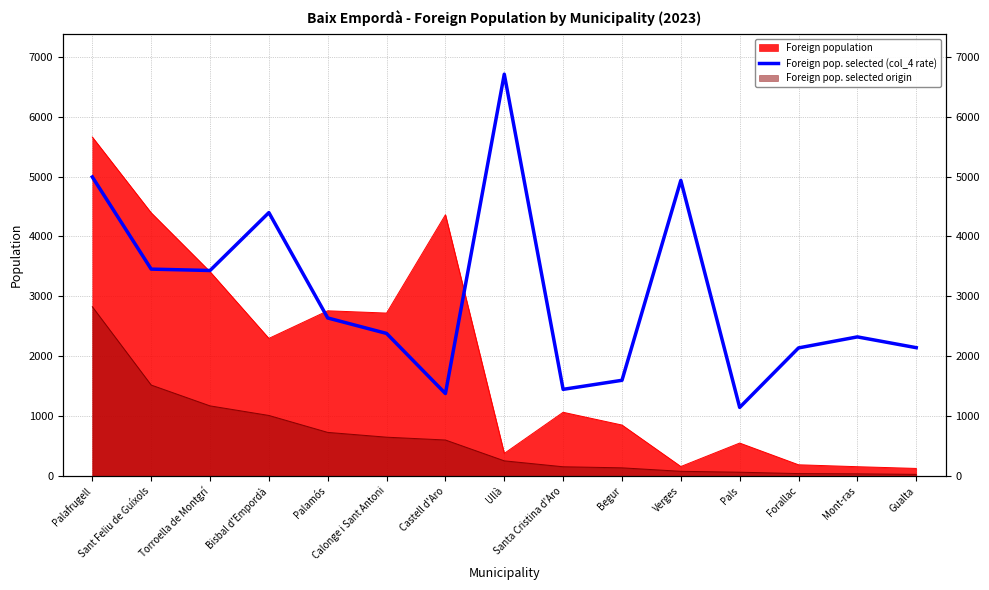

At which label does the data first exceed 2381?

Palafrugell